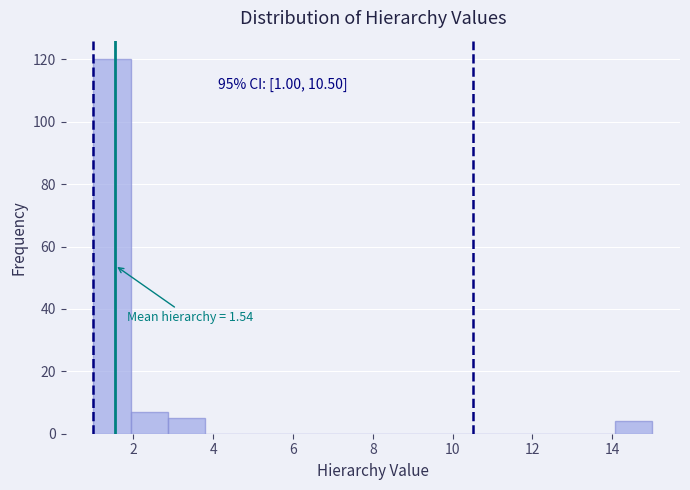

Over which range of the x-axis is the bar tallest?

1.0 to 2.0